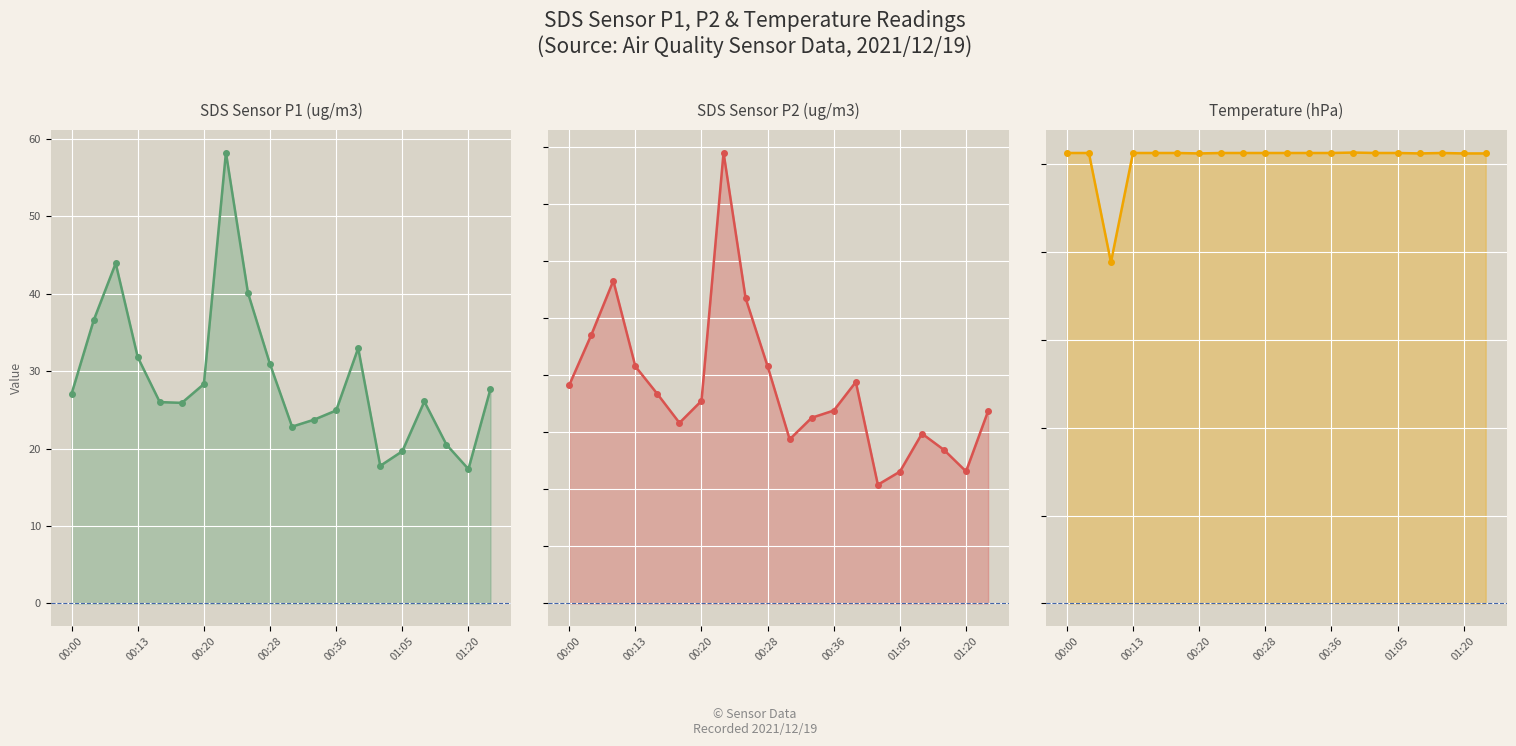

The SDS_P2 series shows 33.3 at 00:28. True or false?

False